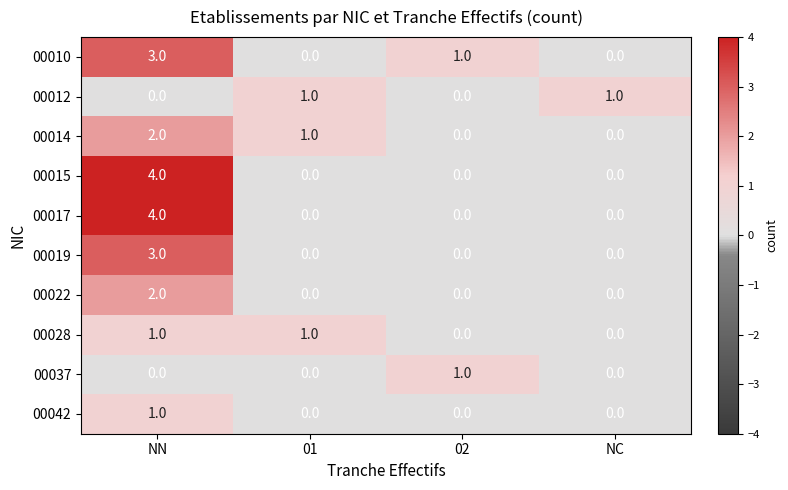

What is the maximum value shown in the chart?

4